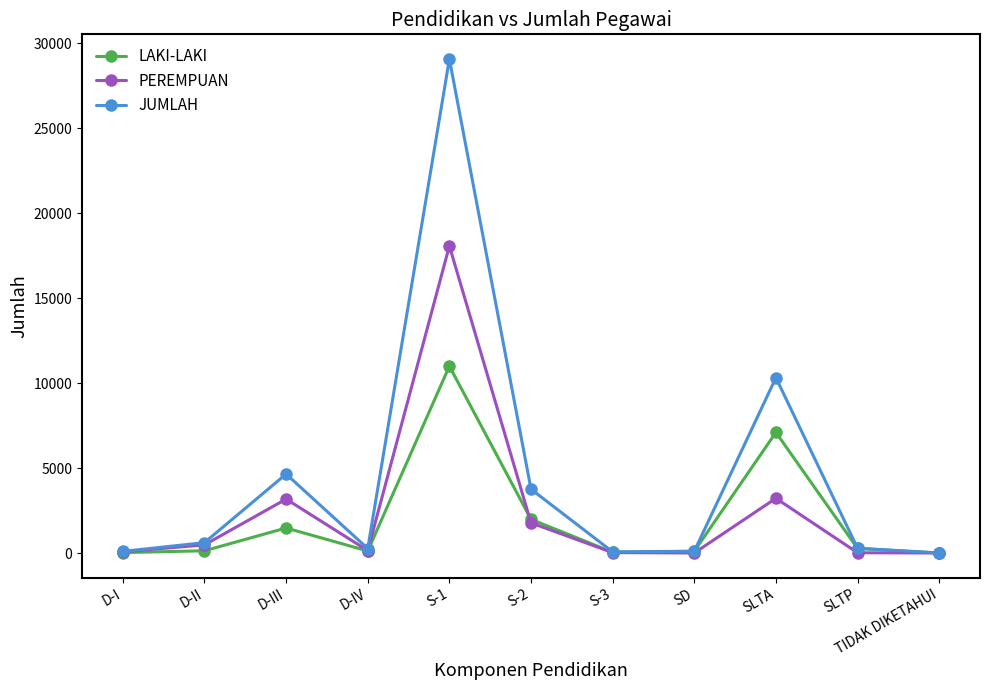

Is the value of PEREMPUAN at S-1 greater than the value of LAKI-LAKI at D-II?

Yes